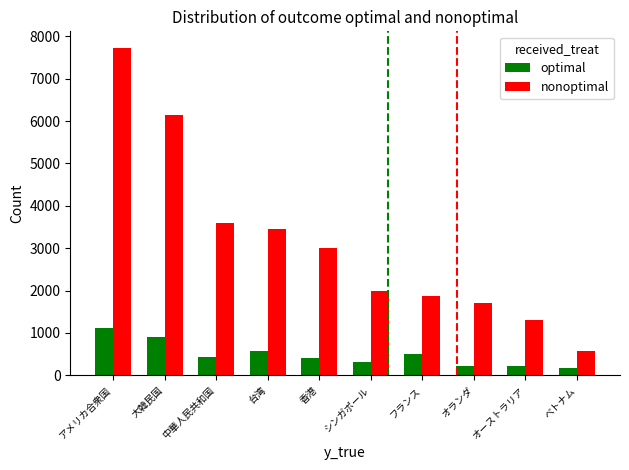

What is the difference between the highest and lowest values at フランス?

1360.1